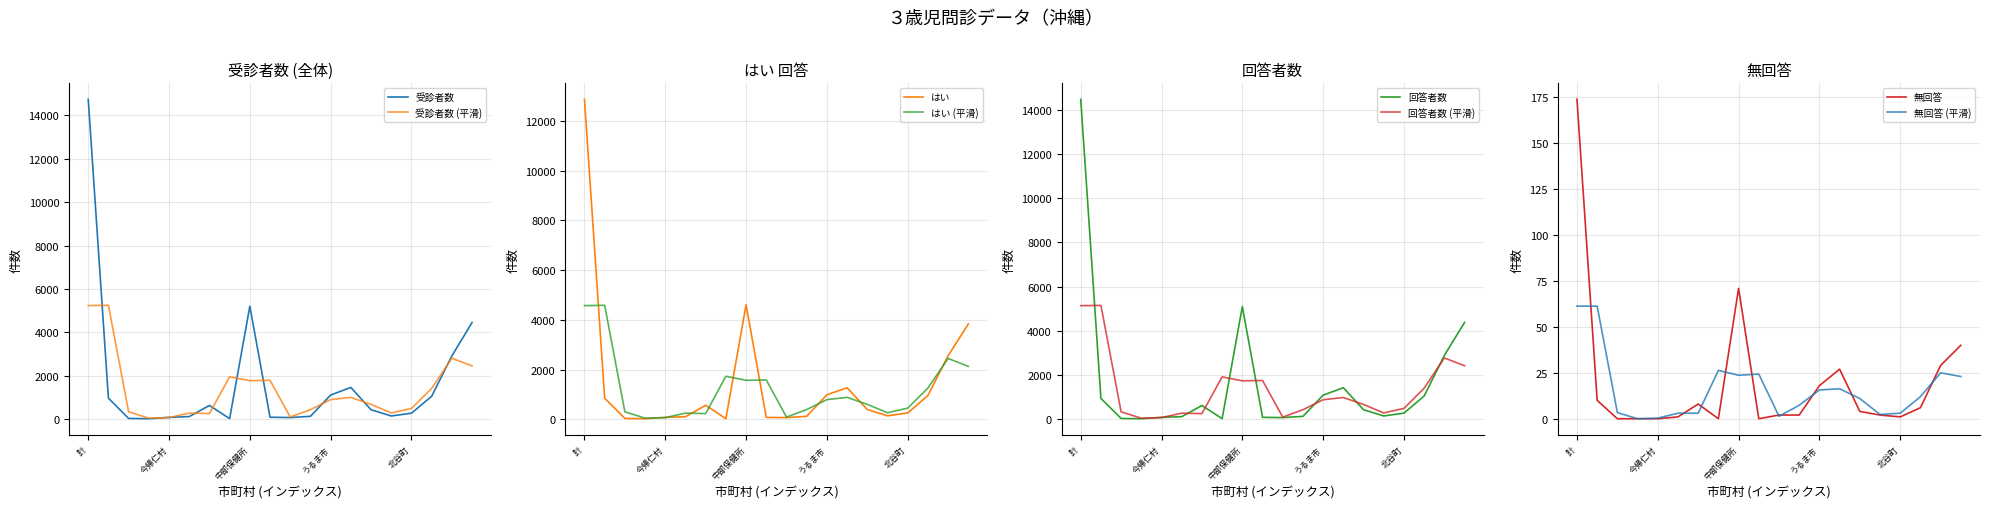

What is the value of the 回答者数 point at the 5th from the left?

87